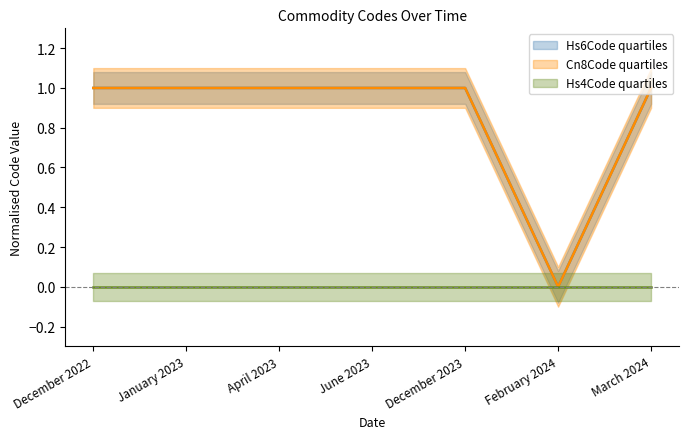

At December 2023, list the series in order from largest to smallest.

Hs6Code, Cn8Code